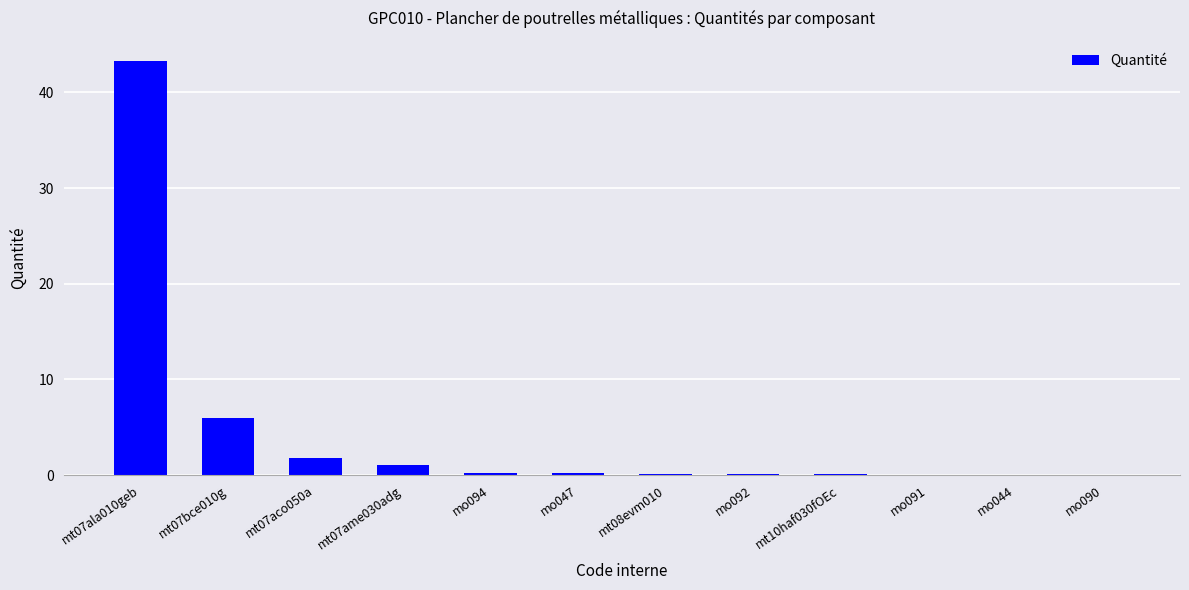

Are the bars horizontal?

No